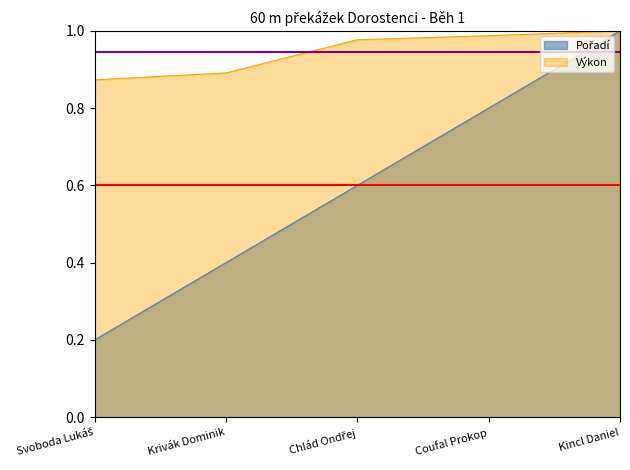

What is the sum of the Výkon values at Kincl Daniel and Krivák Dominik?

1.9